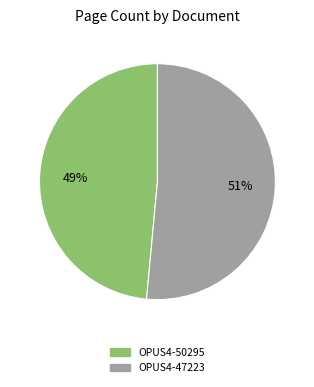

To the nearest percent, what is the combined percentage of OPUS4-50295 and OPUS4-47223?

100%